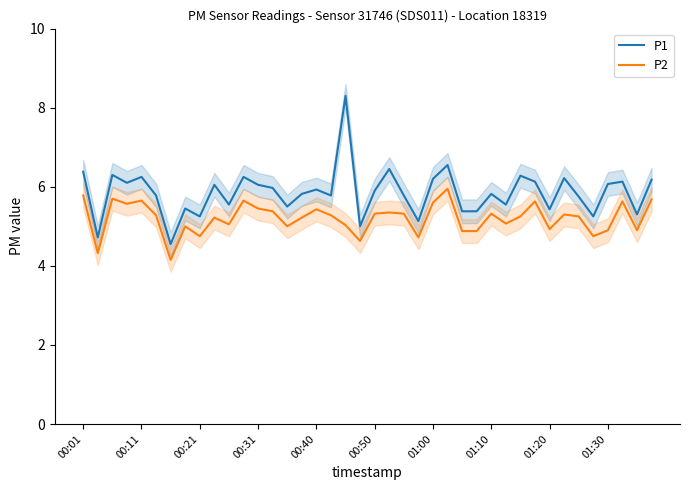

Reading left to right, extract all data points from this chart.

P1: 6.4	4.7	6.3	6.1	6.2	5.8	4.5	5.5	5.2	6.0	5.5	6.2	6.0	6.0	5.5	5.8	5.9	5.8	8.3	5.0	5.9	6.5	5.8	5.1	6.2	6.5	5.4	5.4	5.8	5.5	6.3	6.1	5.4	6.2	5.8	5.2	6.1	6.1	5.3	6.2
P2: 5.8	4.3	5.7	5.6	5.7	5.3	4.2	5.0	4.8	5.2	5.0	5.7	5.5	5.4	5.0	5.2	5.4	5.3	5.0	4.6	5.3	5.3	5.3	4.7	5.6	6.0	4.9	4.9	5.3	5.1	5.2	5.6	4.9	5.3	5.2	4.8	4.9	5.6	4.9	5.7